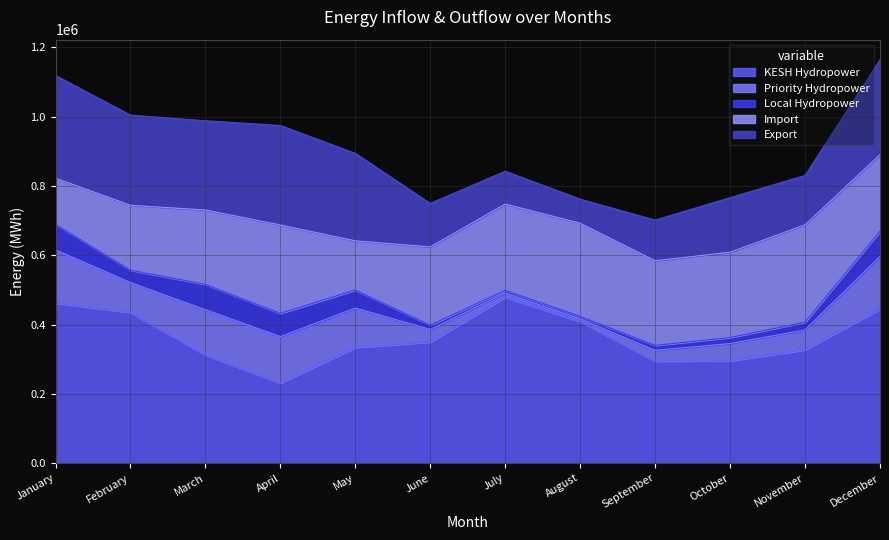

Is it true that Local Hydropower equals 121792 at January?

False